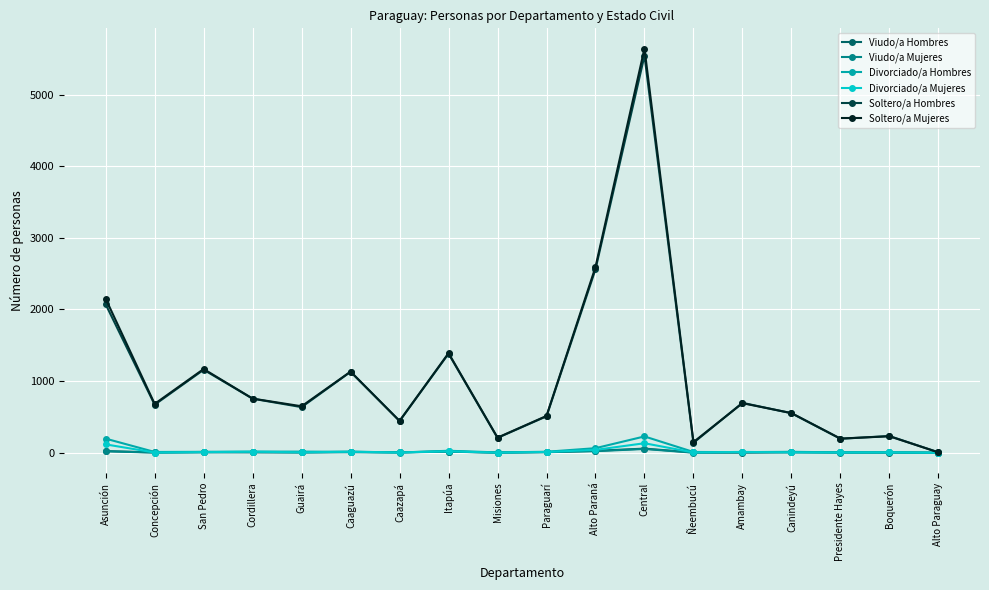

True or false: Divorciado/a Mujeres has more than 1 points higher than both neighbors.

True